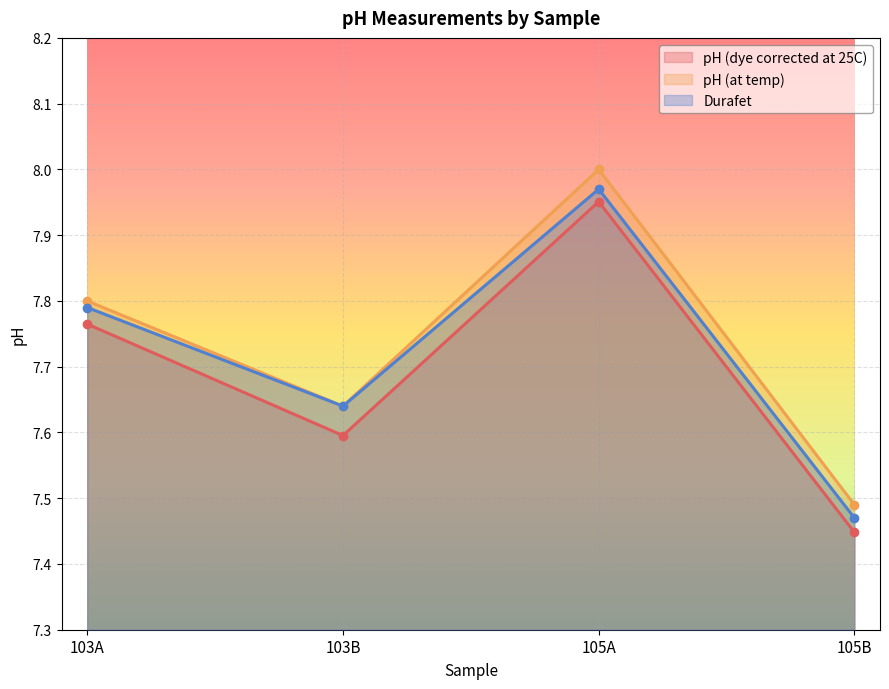

How many lines are shown in the chart?

3